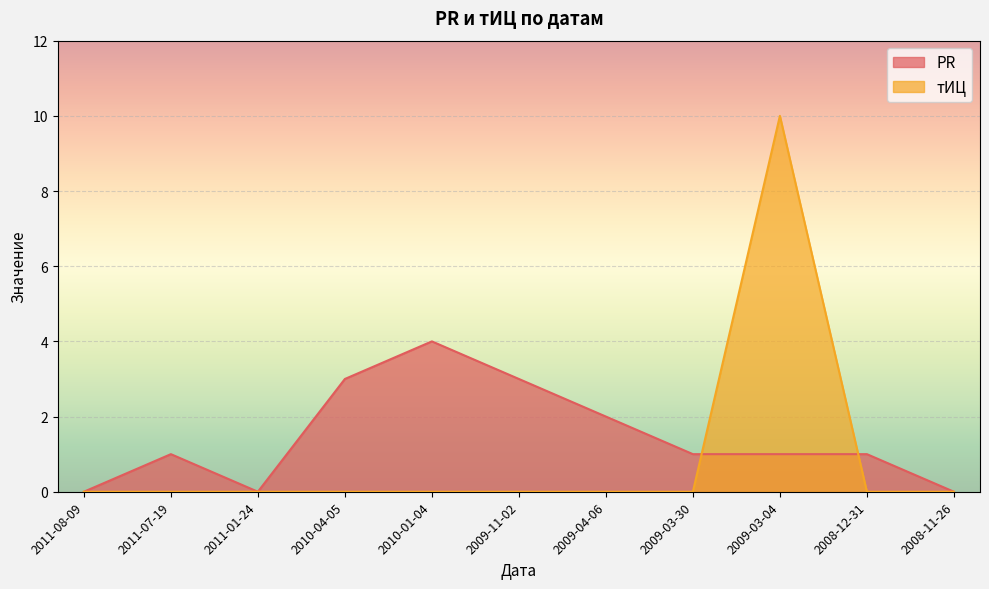

Reading left to right, extract all data points from this chart.

PR: 0	1	0	3	4	3	2	1	1	1	0
тИЦ: 0	0	0	0	0	0	0	0	10	0	0